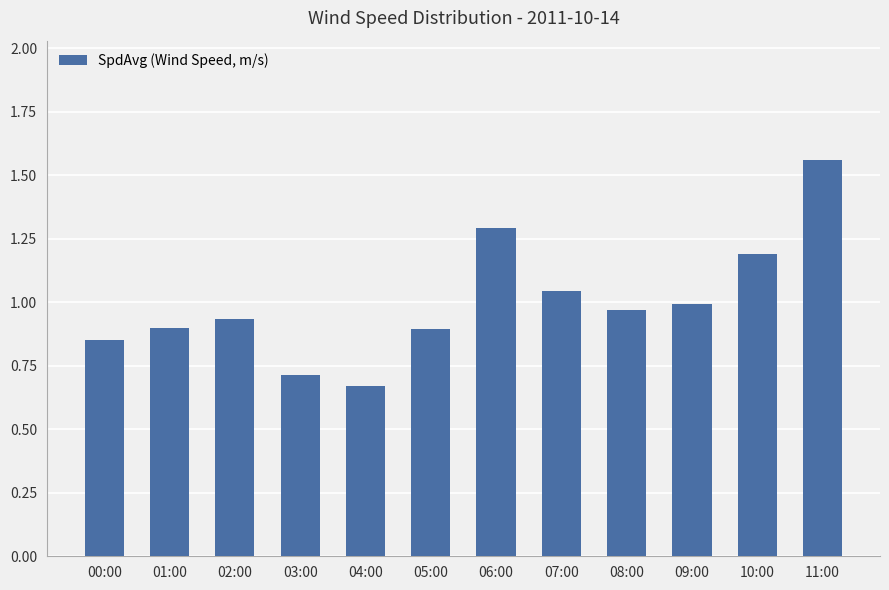

What is the difference between the maximum and second lowest values?

0.8